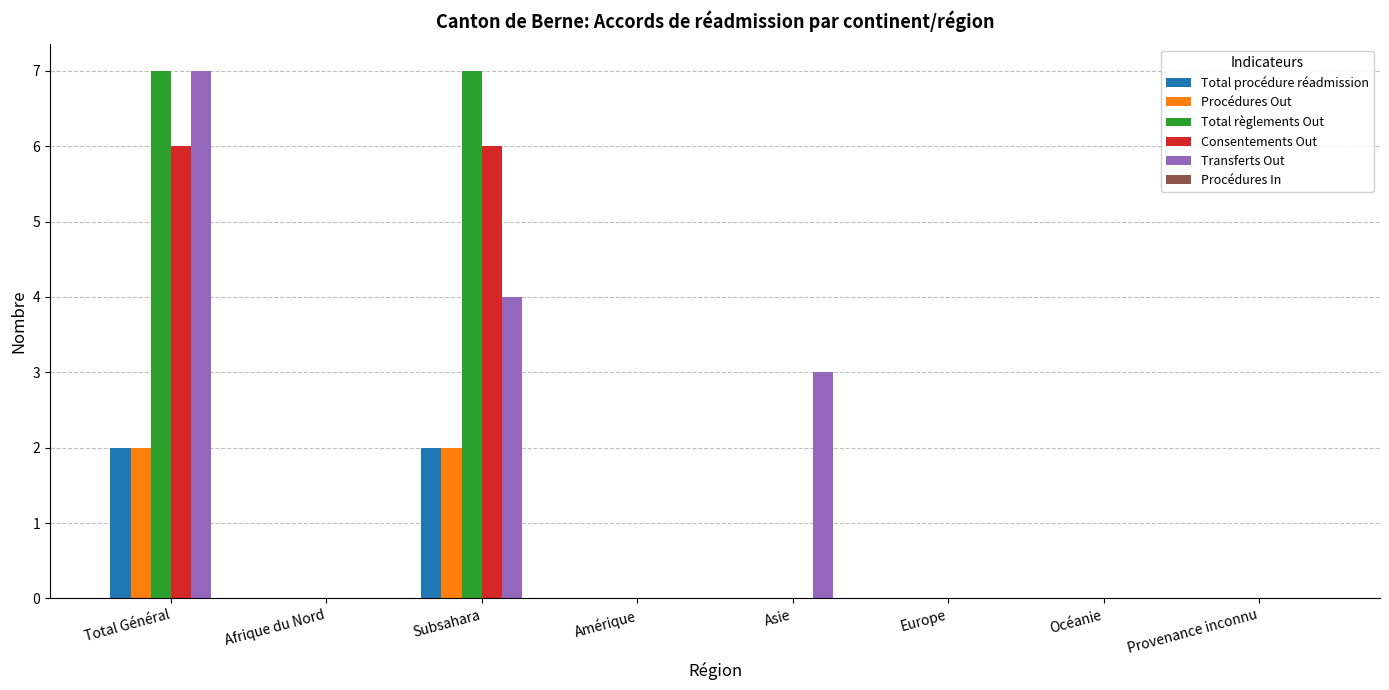

Are the bars horizontal?

No